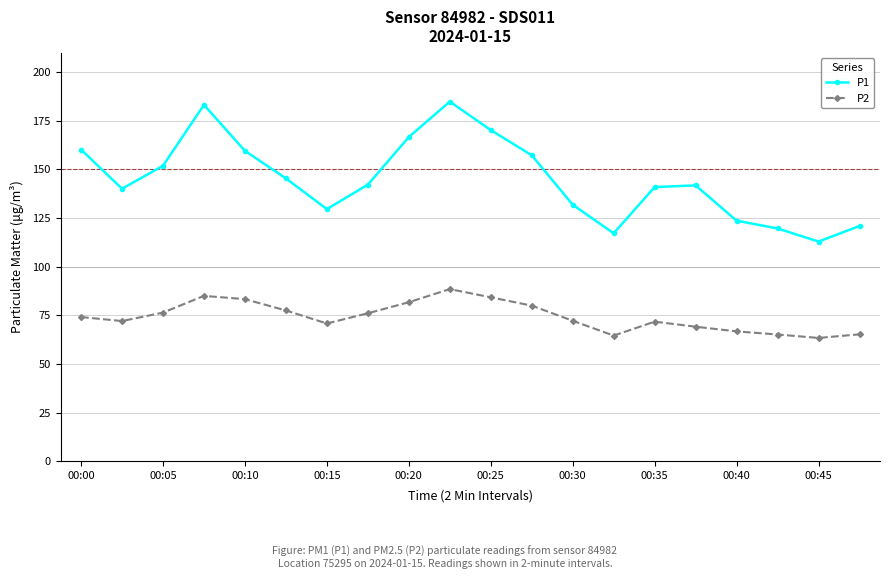

Rank the series by their average value, from lowest to highest.

P2, P1